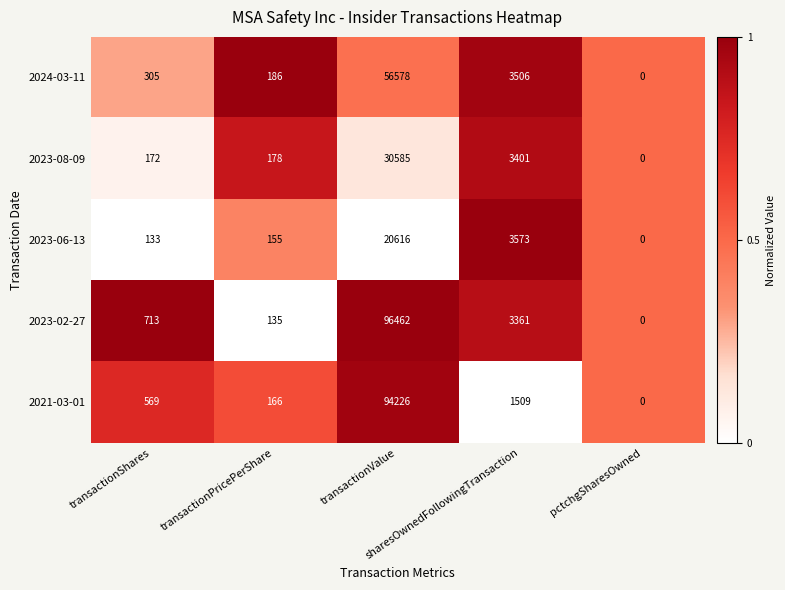

What is the maximum value shown in the chart?

96462